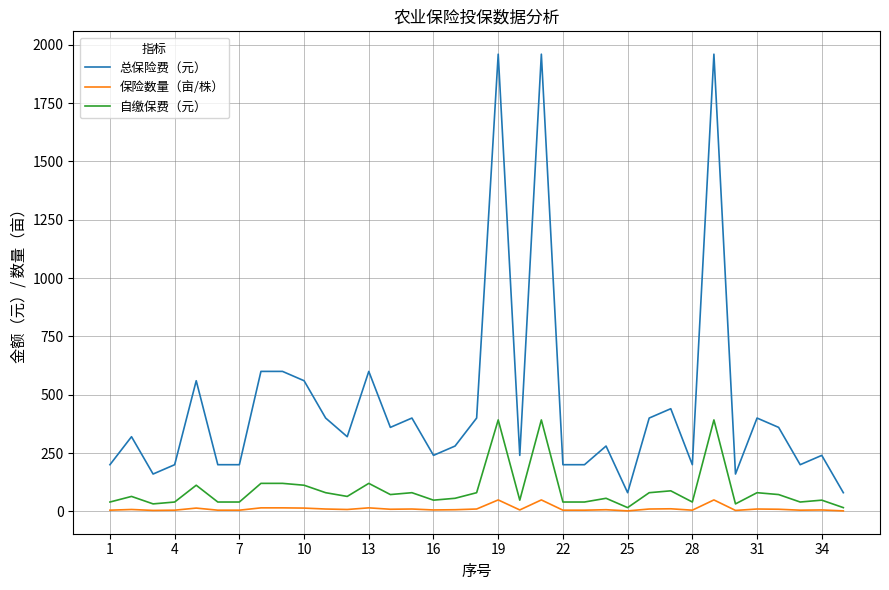

What is the minimum value shown in the chart?

2